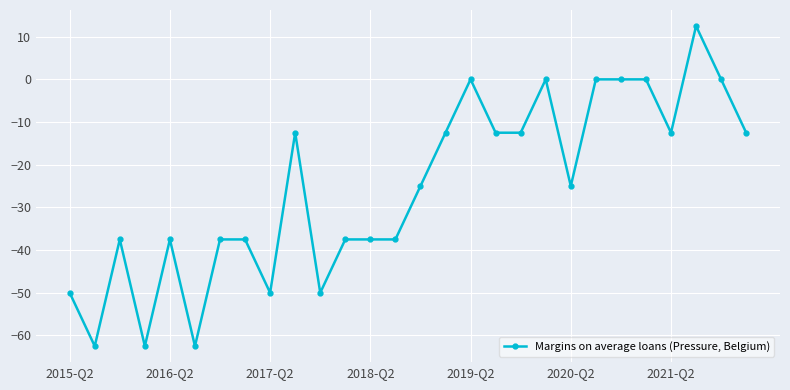

True or false: there are more than 1 points higher than both neighbors.

True